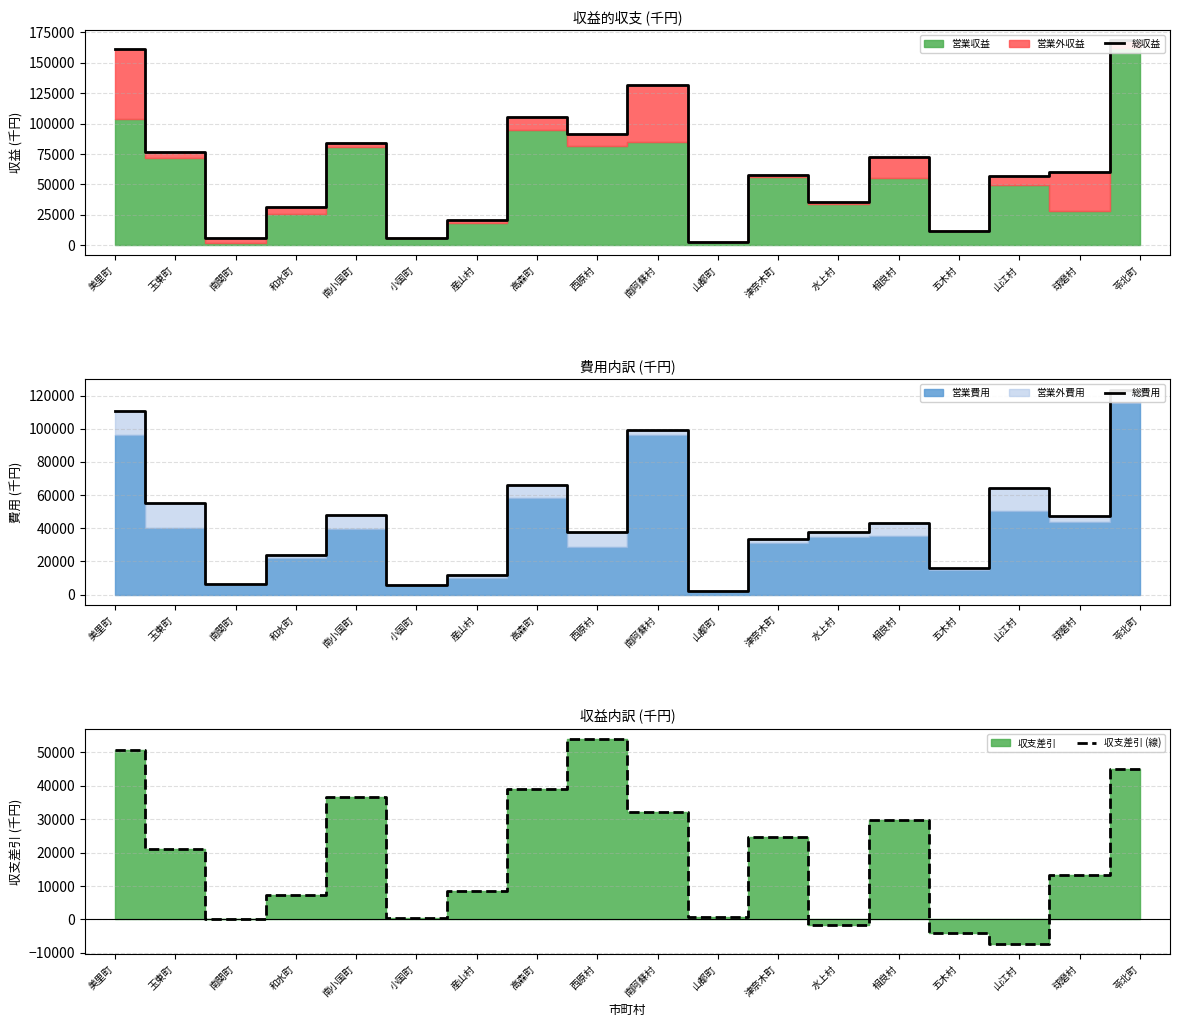

How many data points in 総費用 are above 42892?

8